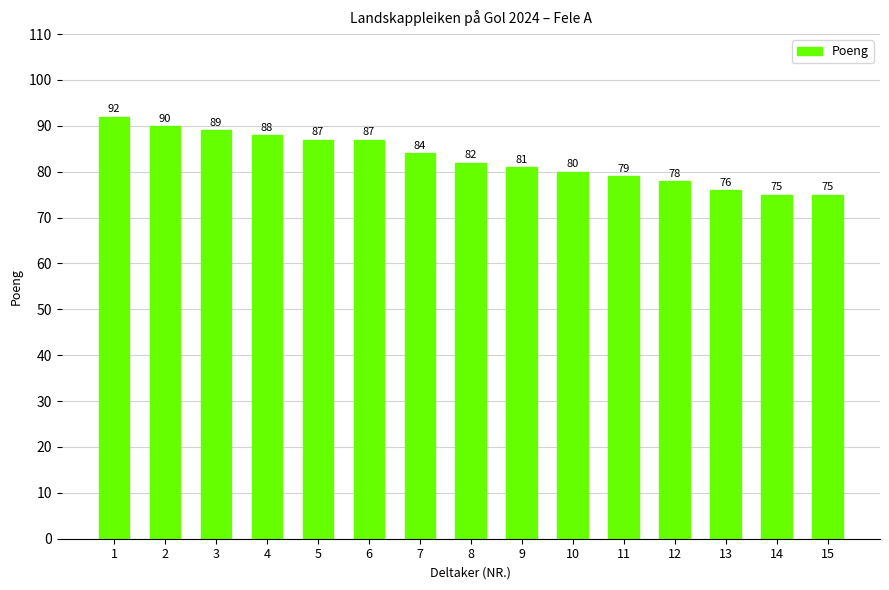

What is the value of the 15th bar from the left?

75